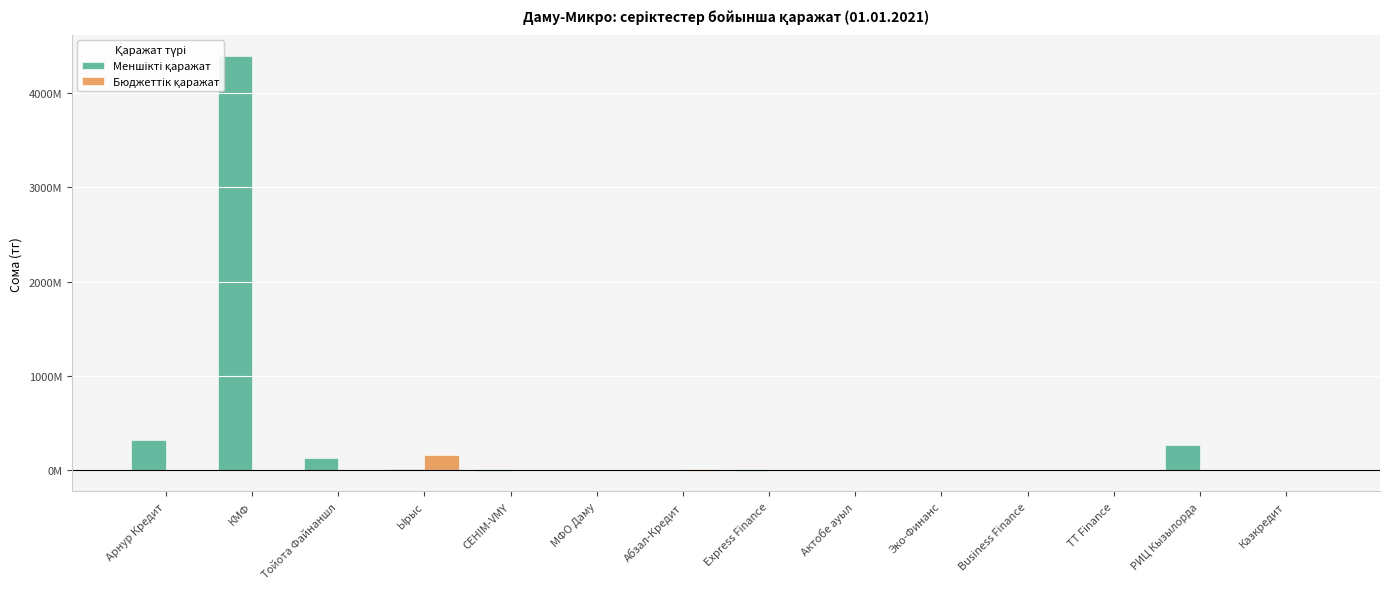

What is the label of the 9th bar from the right?

МФО Даму